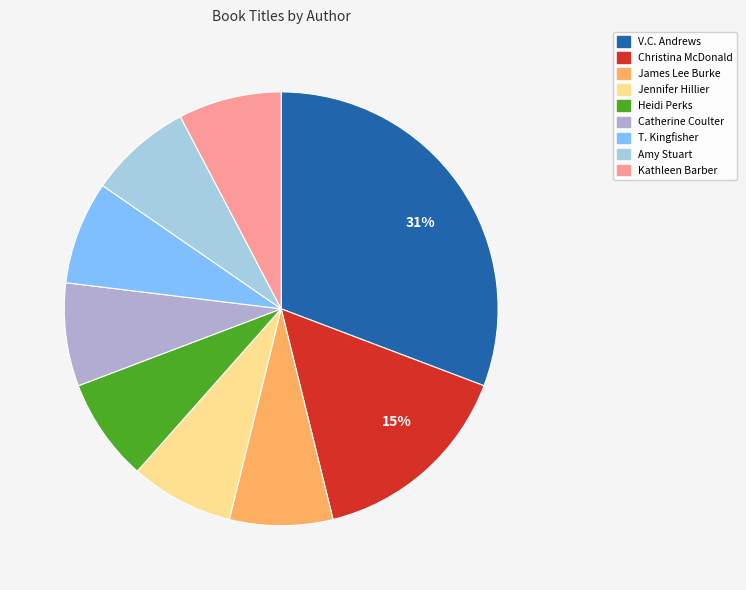

Count the number of slices in the pie.

9